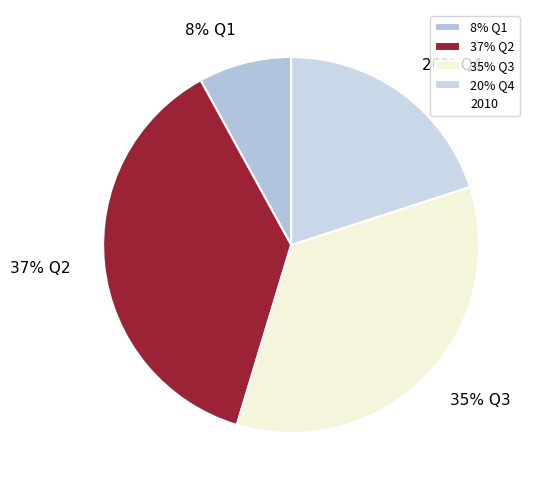

To the nearest percent, what is the average slice percentage?

25%